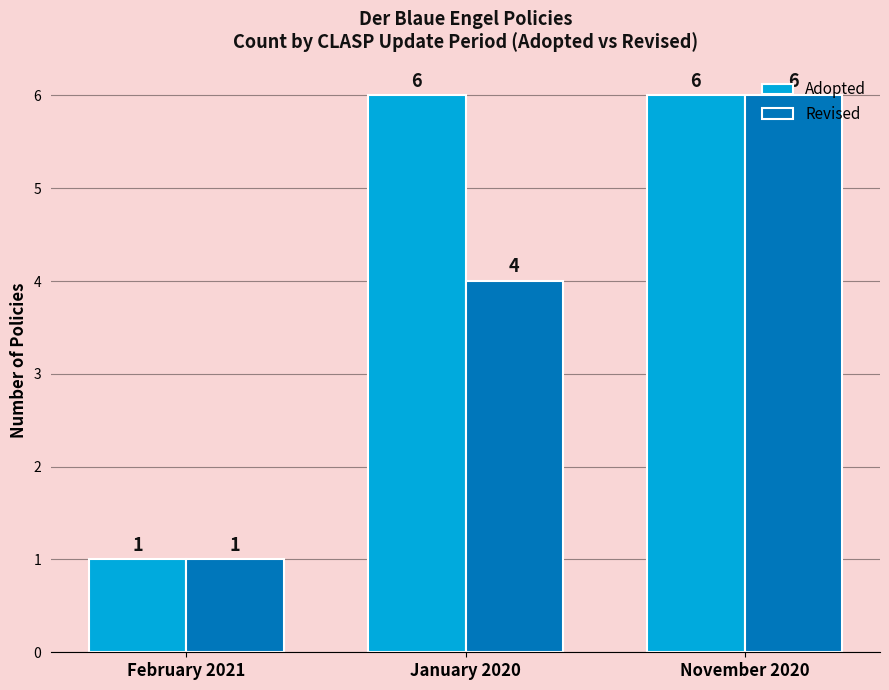

Which series has the largest total across all categories?

Adopted